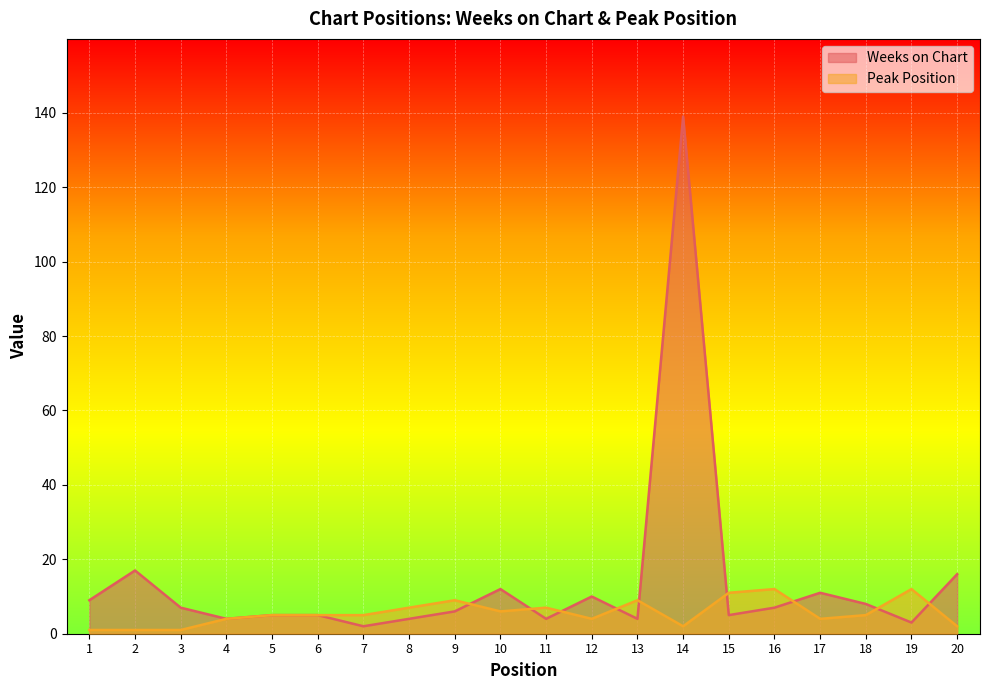

List the series in order of their peak value, highest first.

Weeks on Chart, Peak Position